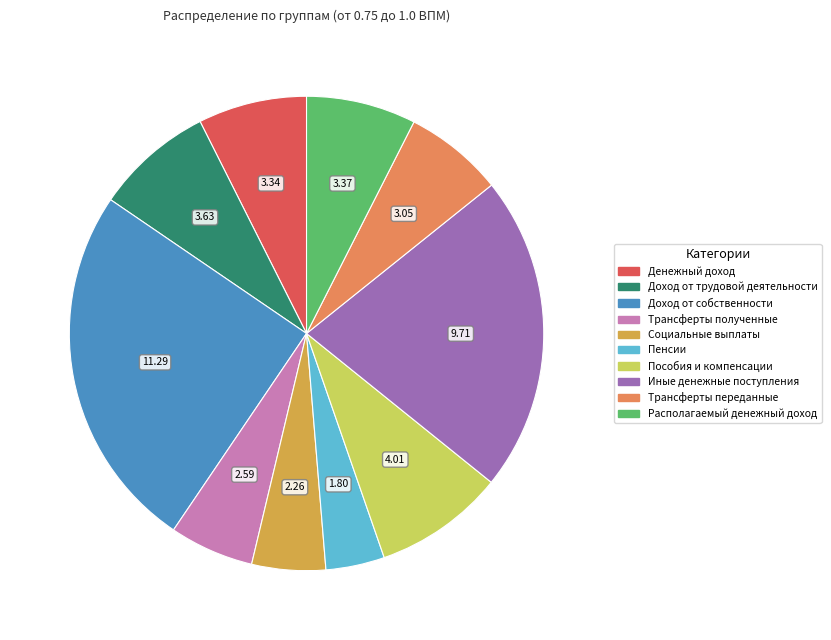

The Пенсии slice represents 4% of the pie. True or false?

True